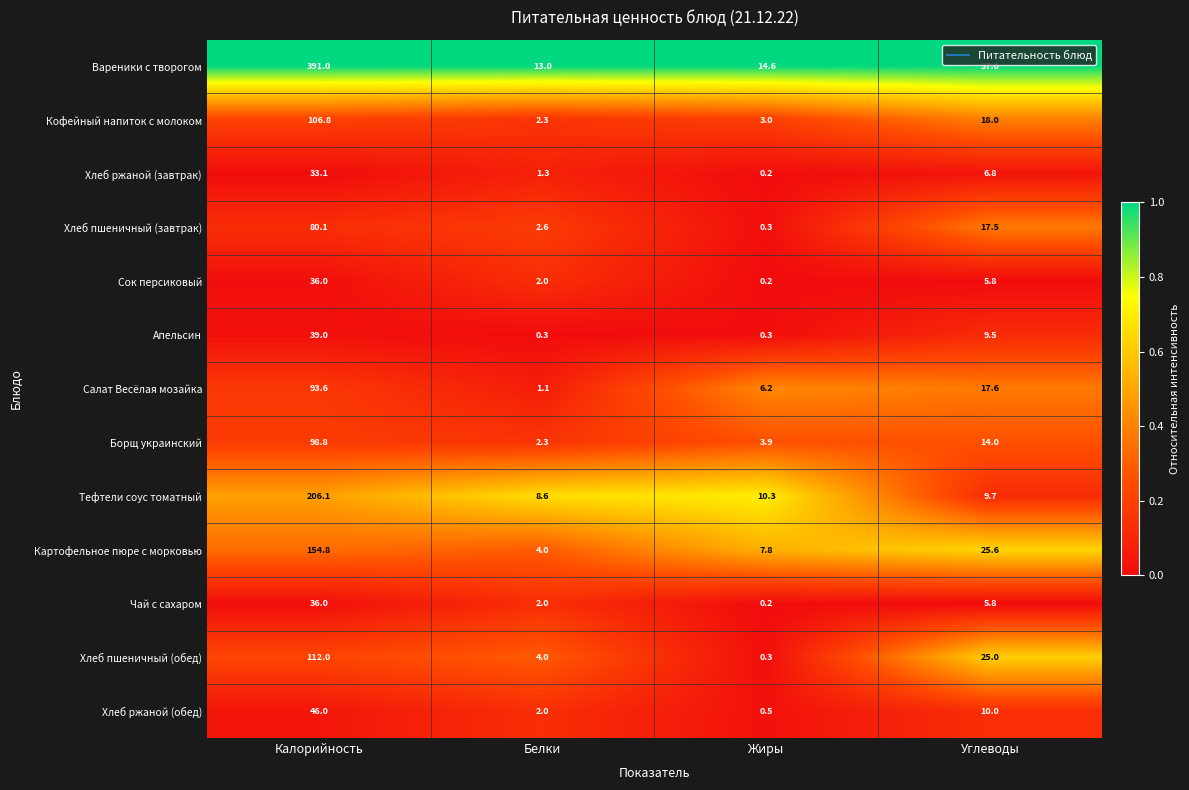

What is the total value across all series at Белки?

45.5